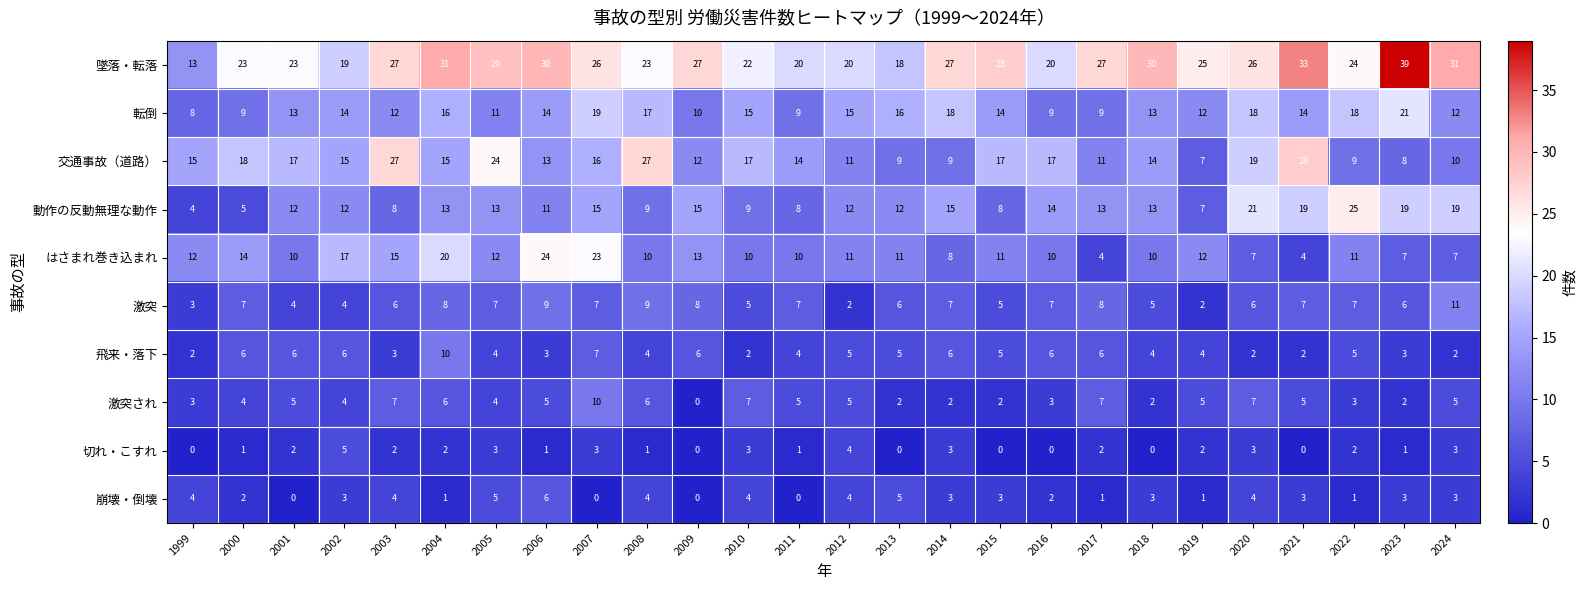

Where does the 飛来・落下 series first go above 5?

2000